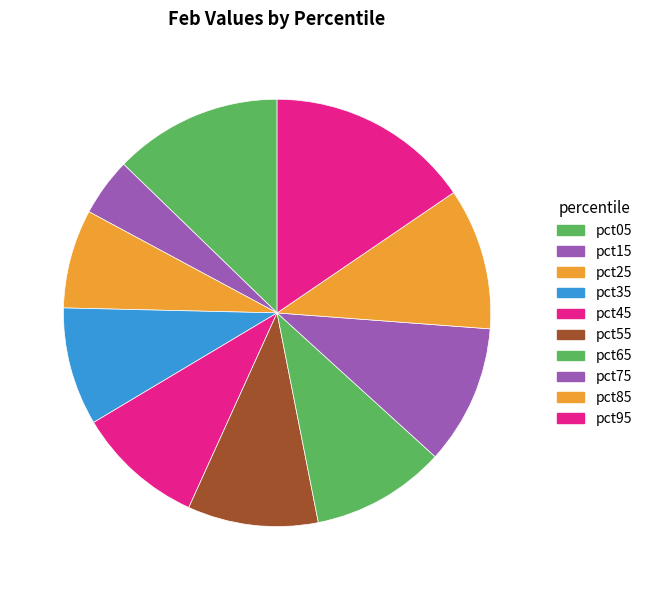

Which slice is the largest?

pct95